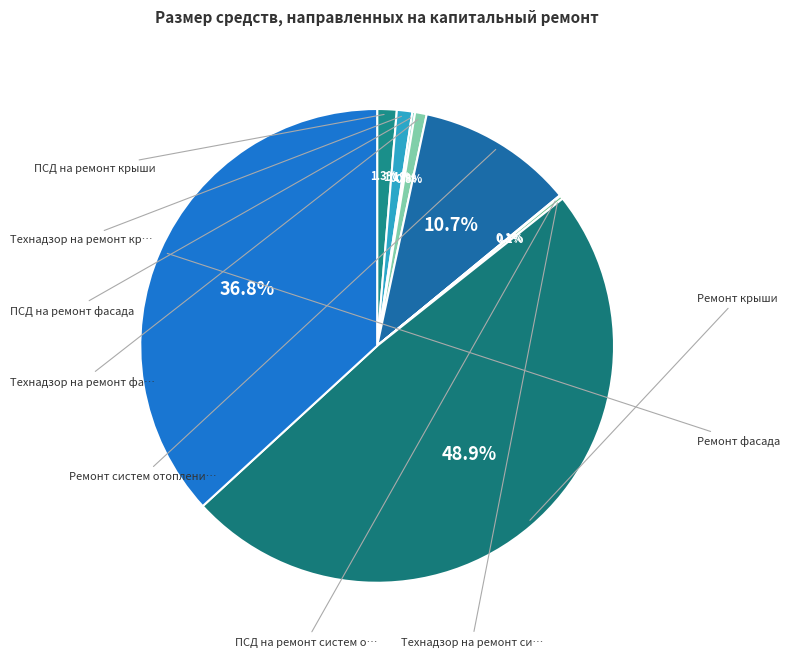

Which category has the smallest portion of the pie?

ПСД на ремонт систем отопления